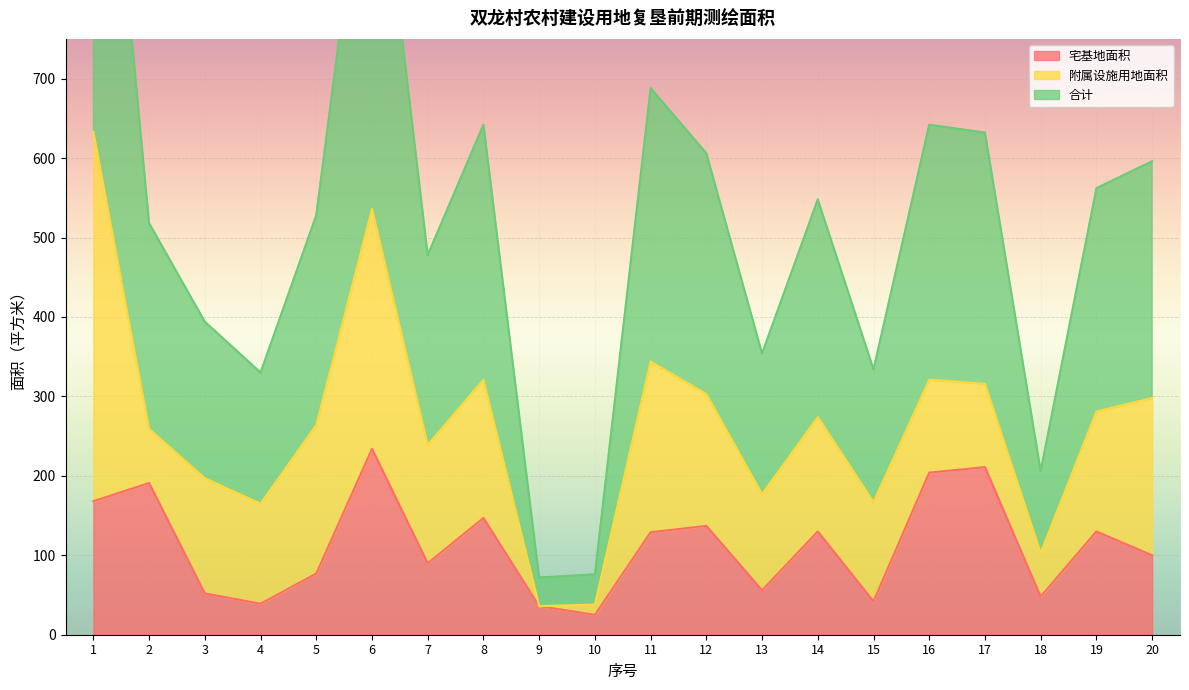

Is it true that 合计 equals 239 at 7?

True